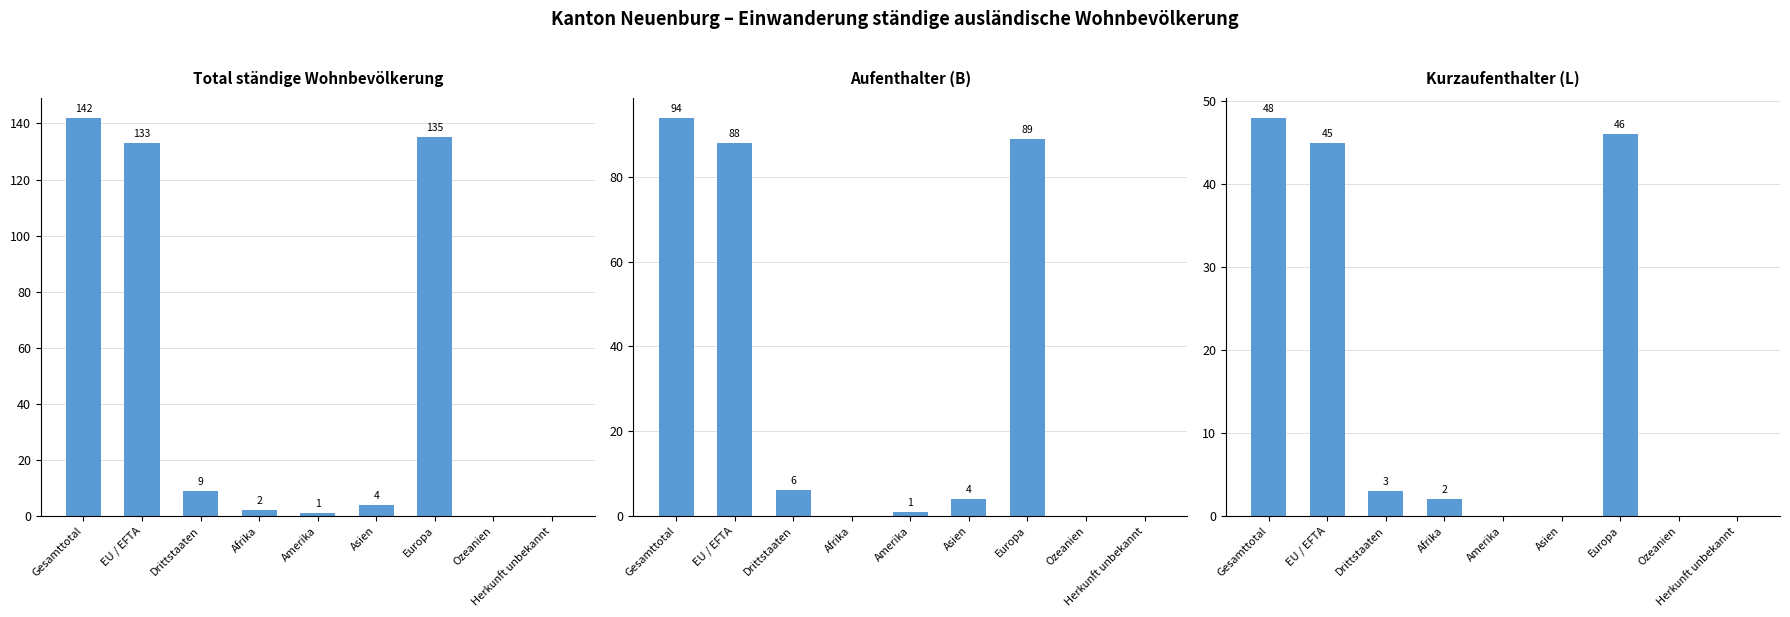

At which label does Aufenthalter (B) reach its peak?

Gesamttotal